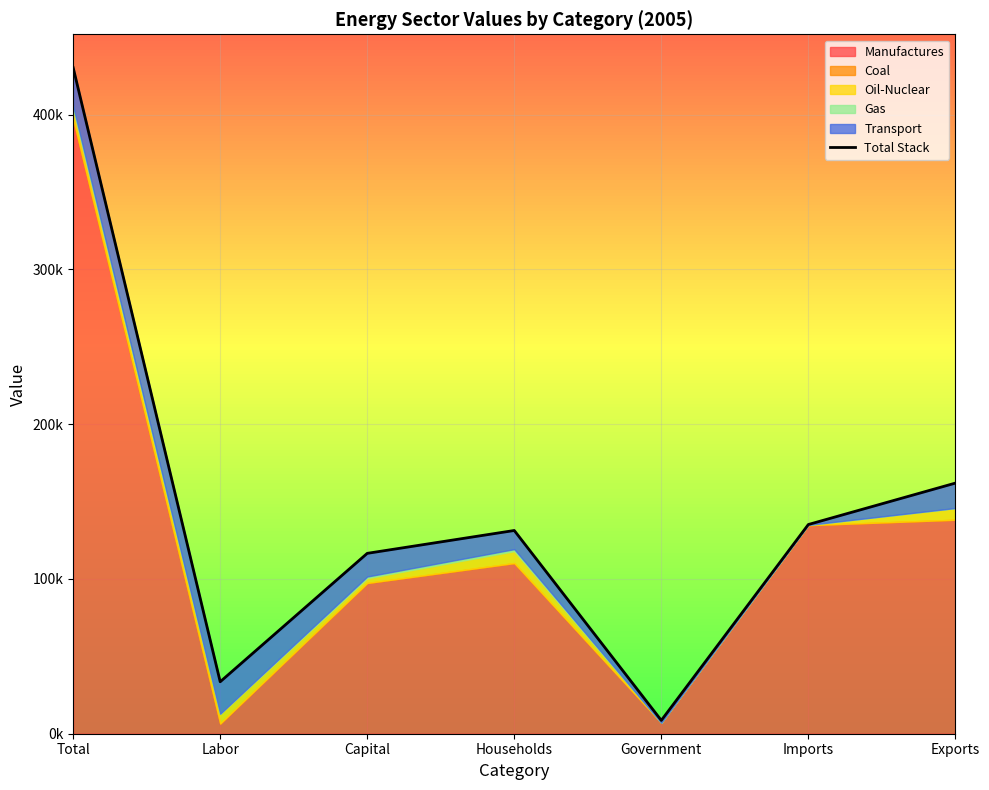

Which has a higher value, Labor or Government?

Labor